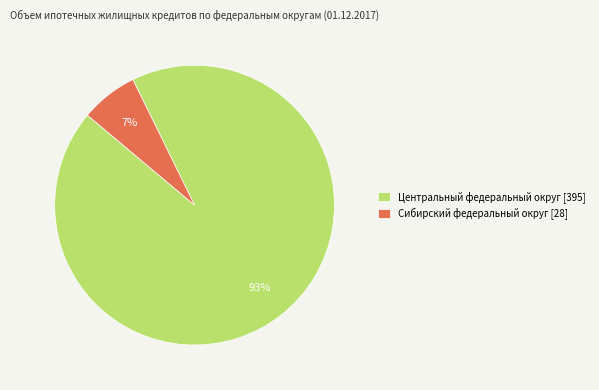

Is there any slice that represents more than half of the pie?

Yes